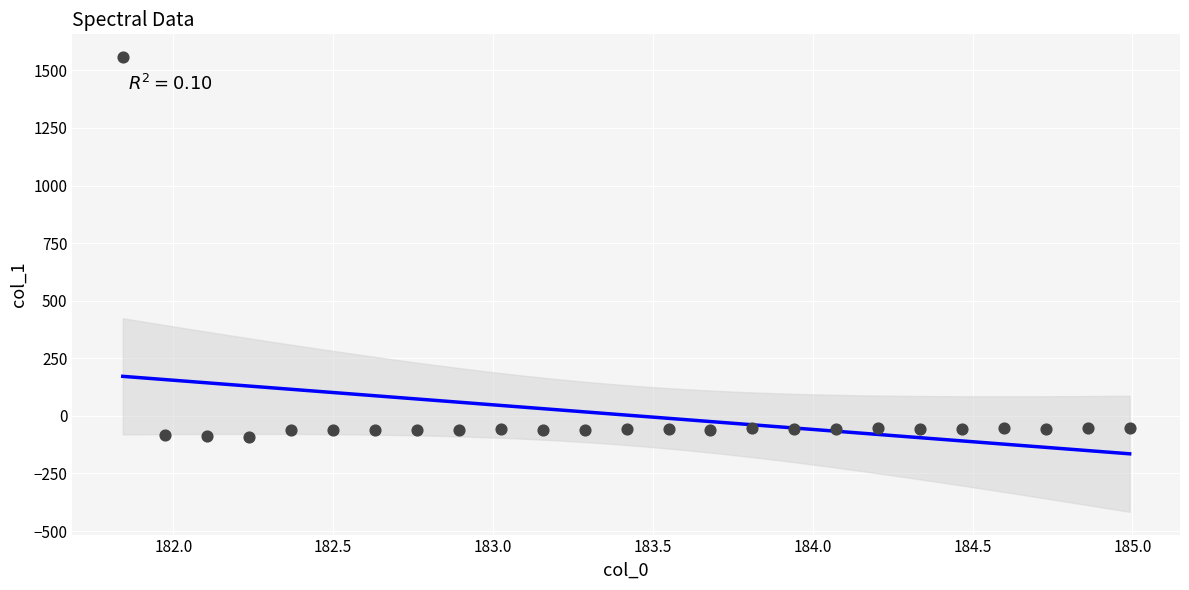

What is the range of X values (max minus min)?

3.1